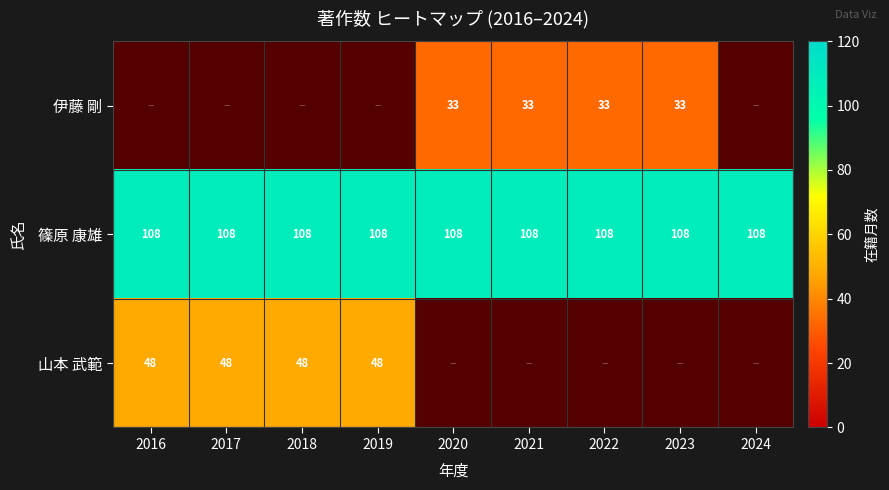

Between 2019 and 2021, which is larger?

2021